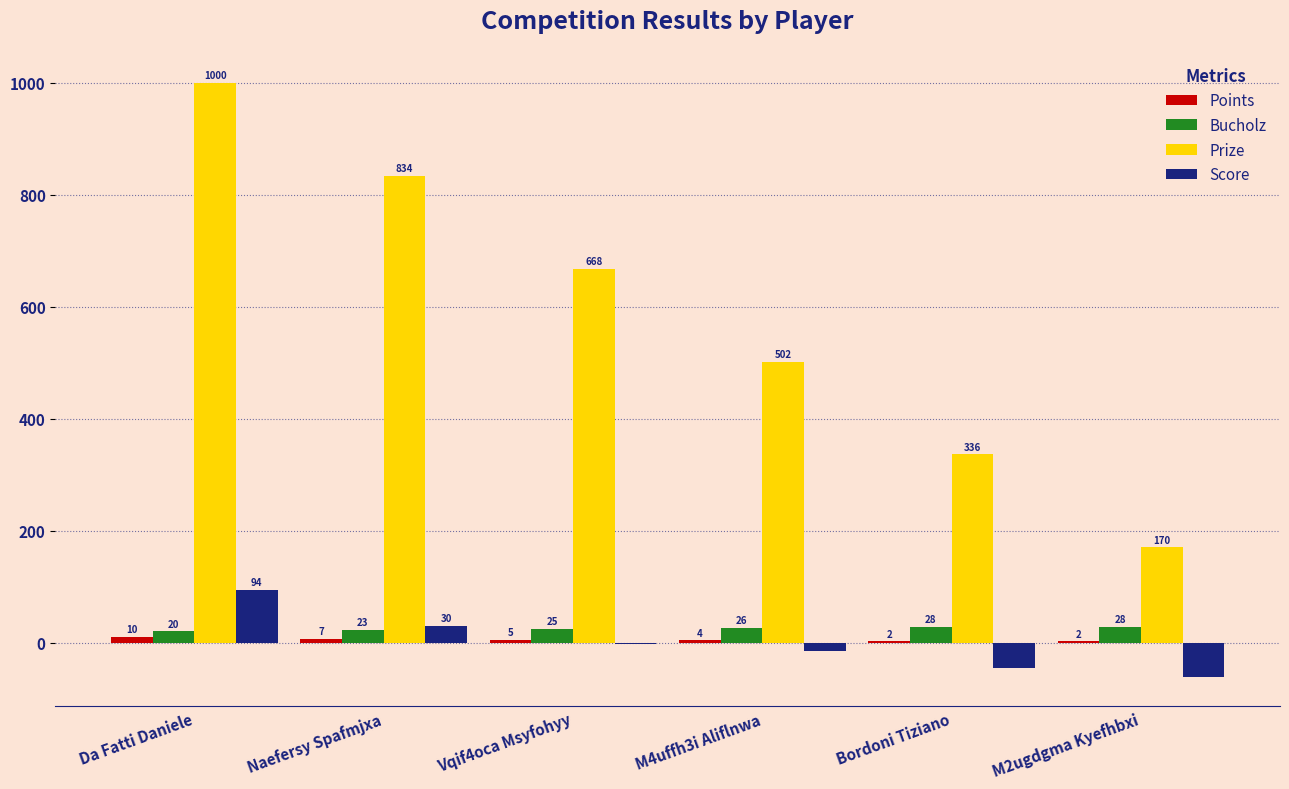

Where does the Score series first go above -3?

Da Fatti Daniele